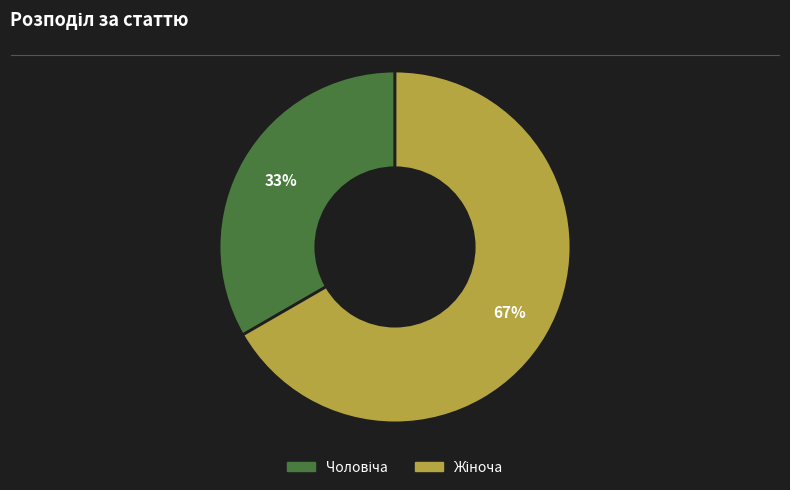

Count the number of slices in the pie.

2